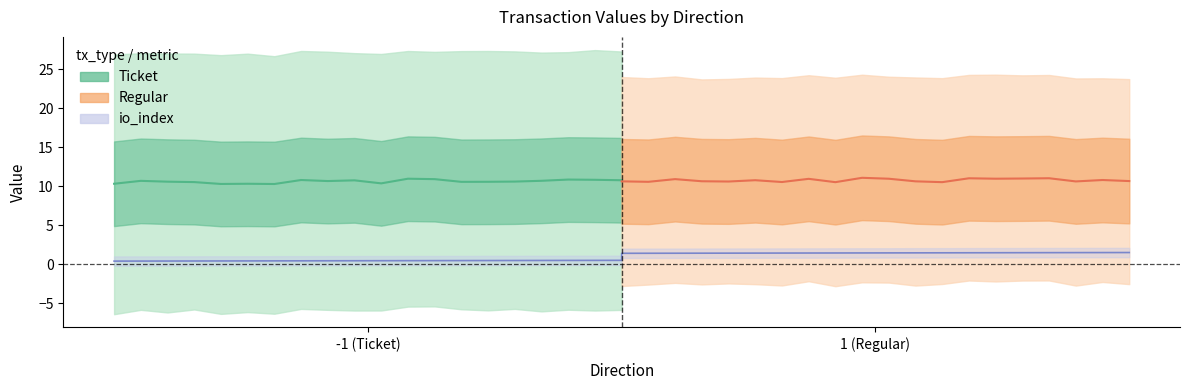

How many values are between 0 and 1?

20